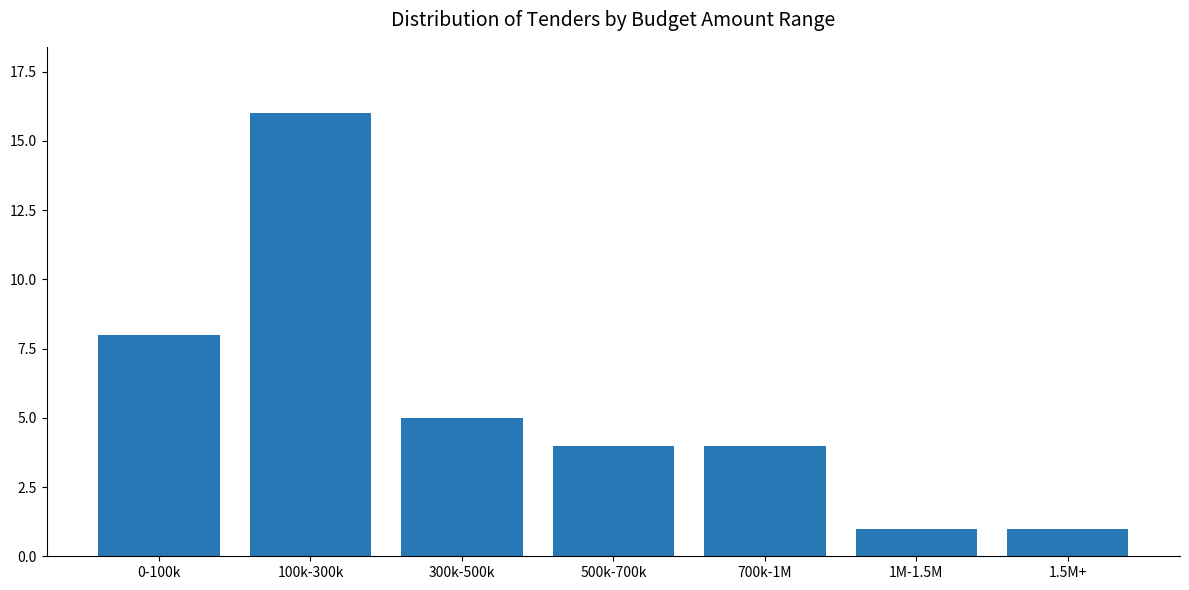

Reading left to right, what are all the values shown in this chart?

0-100k=8	100k-300k=16	300k-500k=5	500k-700k=4	700k-1M=4	1M-1.5M=1	1.5M+=1